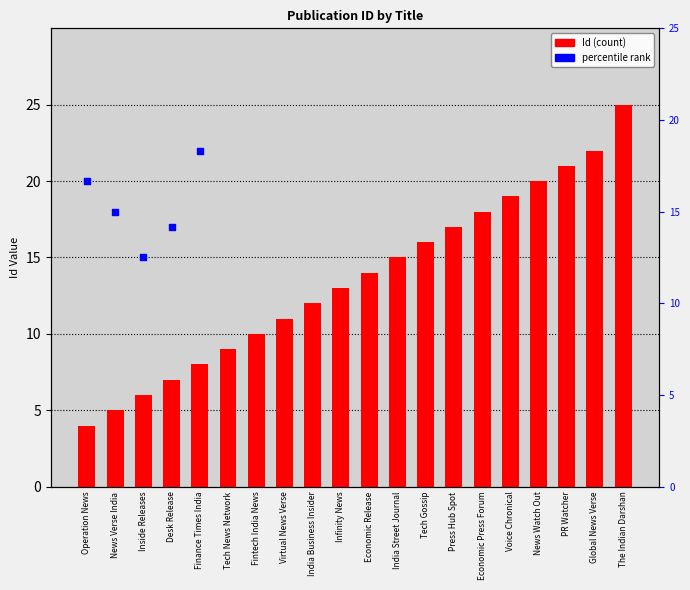

Approximately how many times larger is the value at Inside Releases compared to Infinity News?

0.5